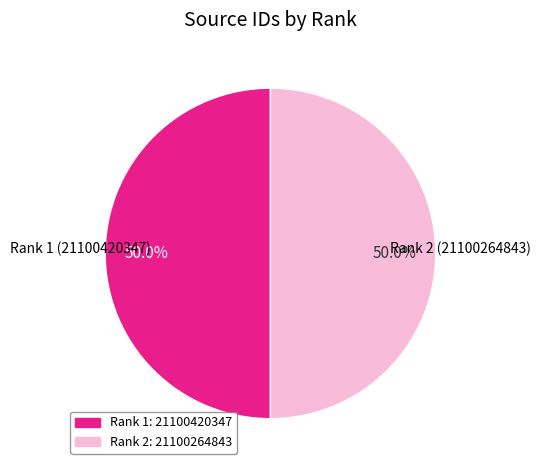

True or false: Rank 2 accounts for 50% of the total.

True